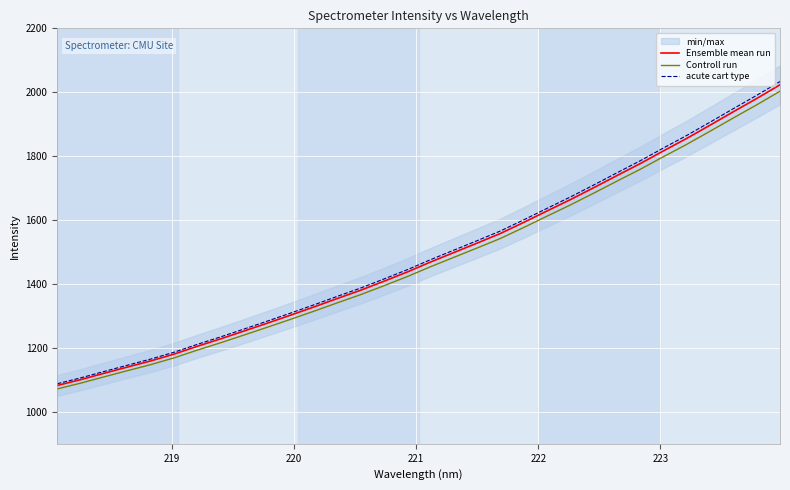

What is the highest value of the acute cart type series?

2033.5